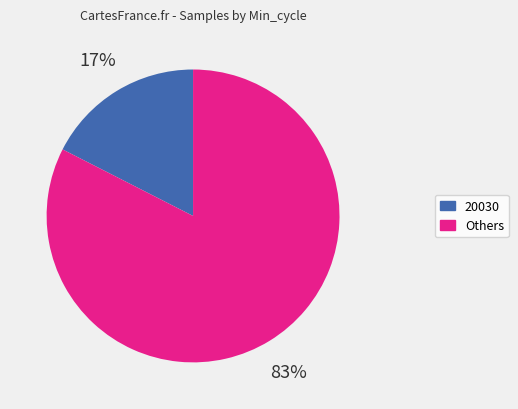

Is there a majority slice in this chart?

Yes